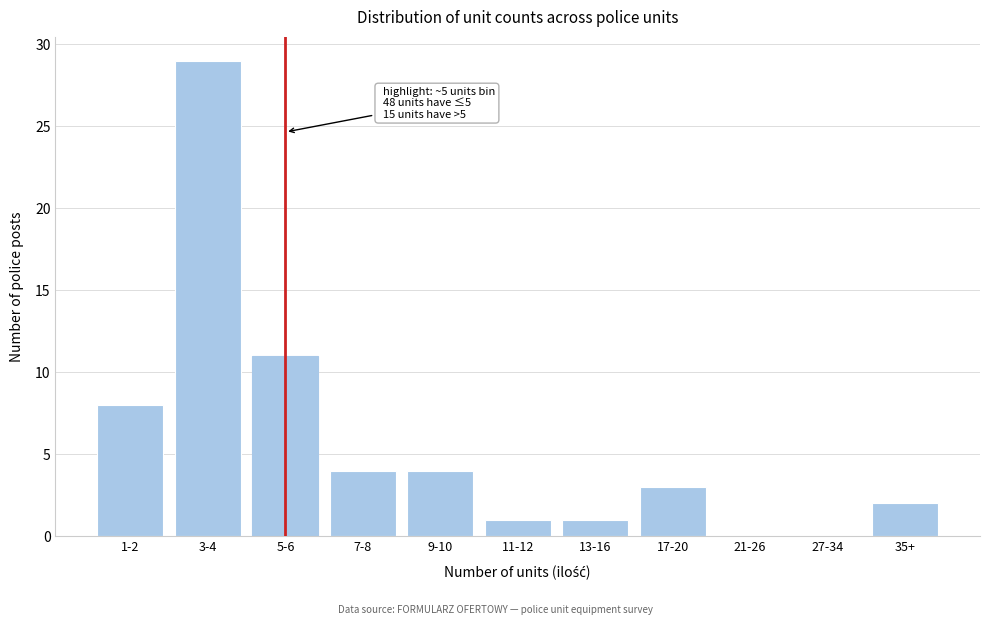

Reading right to left, what are all the values shown in this chart?

35+=2	27-34=0	21-26=0	17-20=3	13-16=1	11-12=1	9-10=4	7-8=4	5-6=11	3-4=29	1-2=8